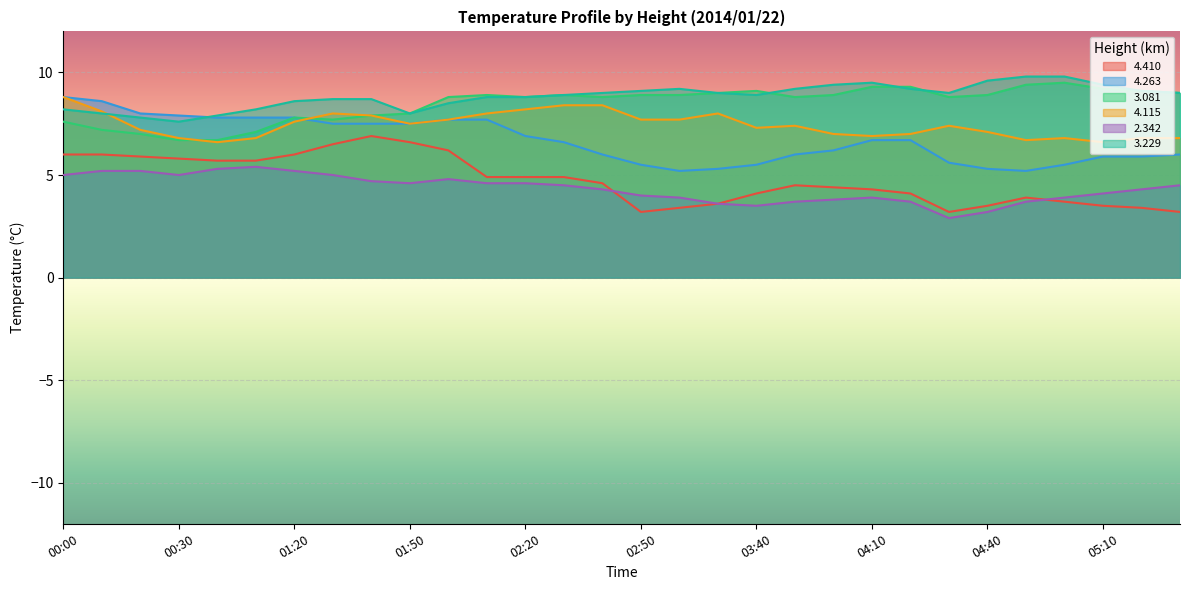

What is the difference between the maximum and minimum values in the   4.115 series?

2.2